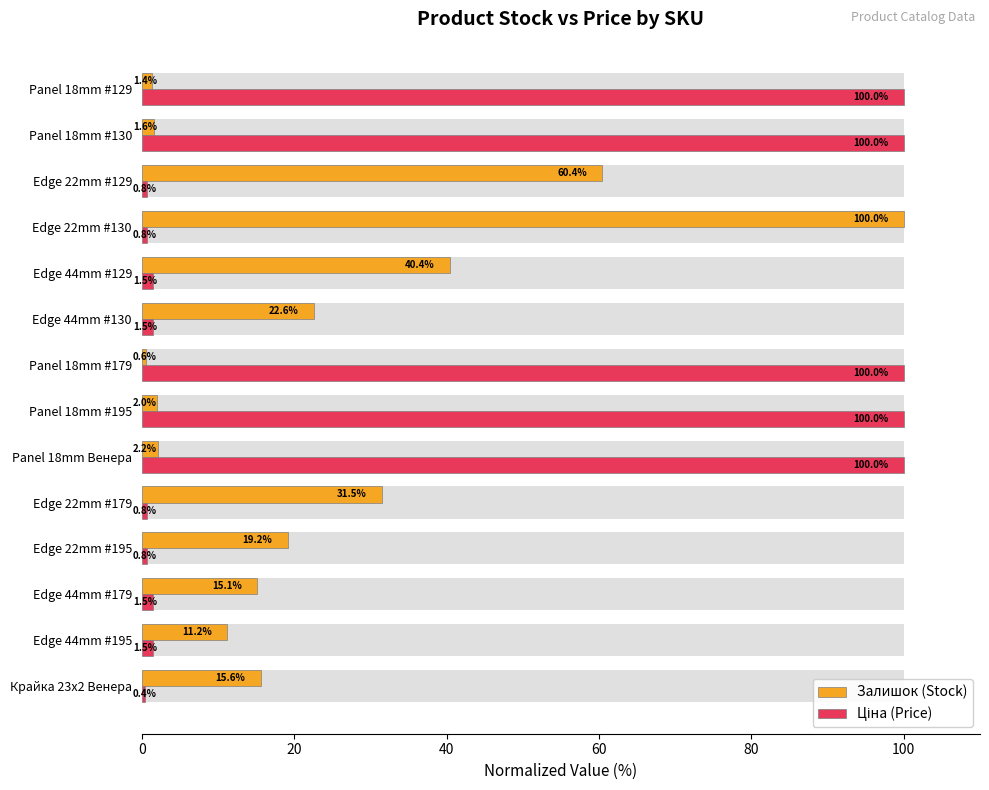

What is the average value of the Залишок (Stock) series?

23.1